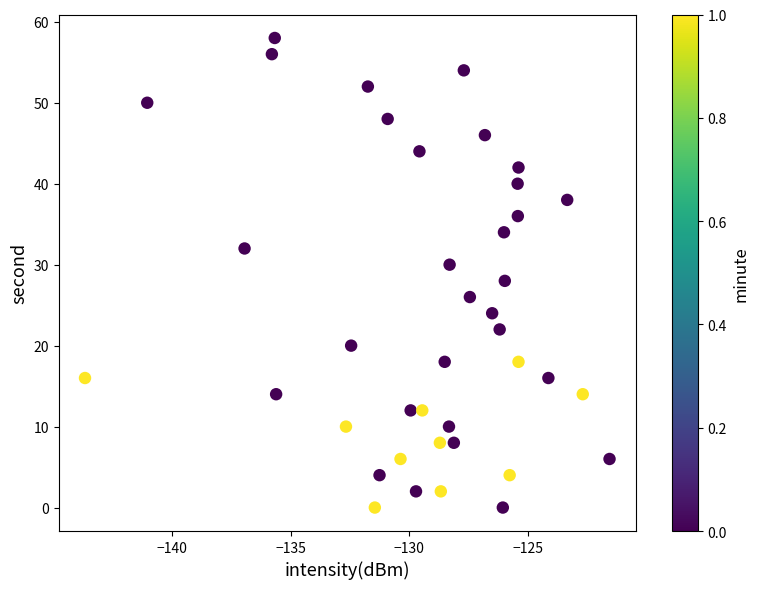

What is the range of Y values (max minus min)?

58